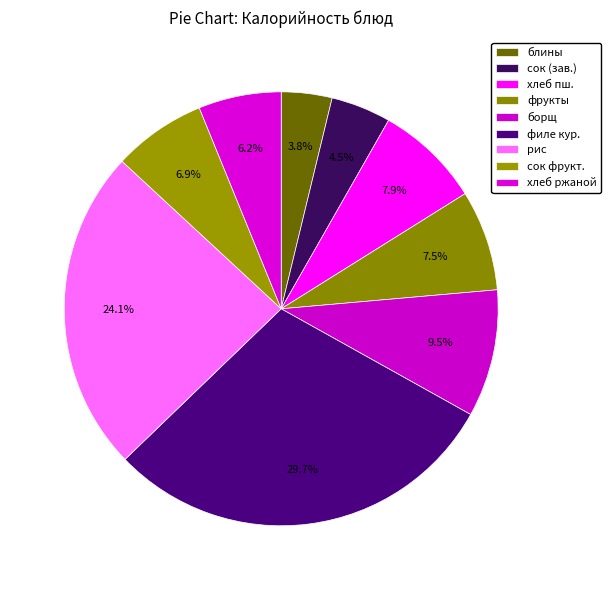

To the nearest percent, what is the difference between the largest and smallest slice percentages?

26%